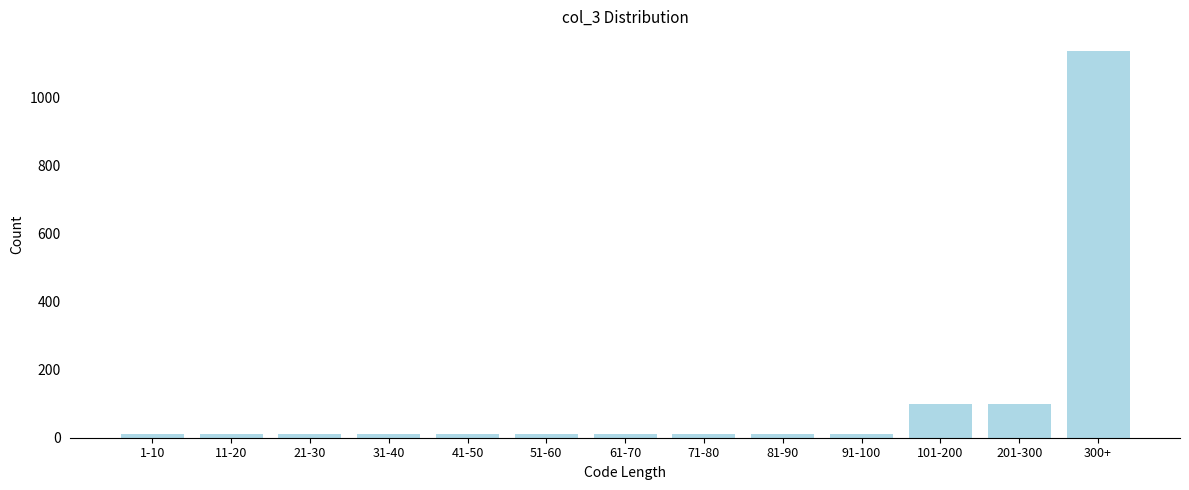

Reading left to right, what are all the values shown in this chart?

10	10	10	10	10	10	10	10	10	10	100	100	1139